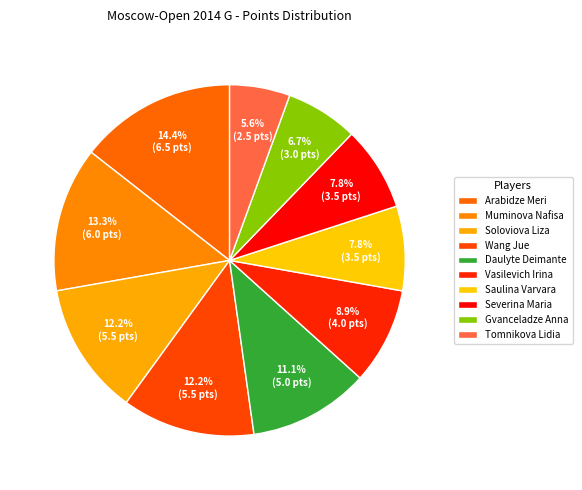

How many segments does this pie chart have?

10